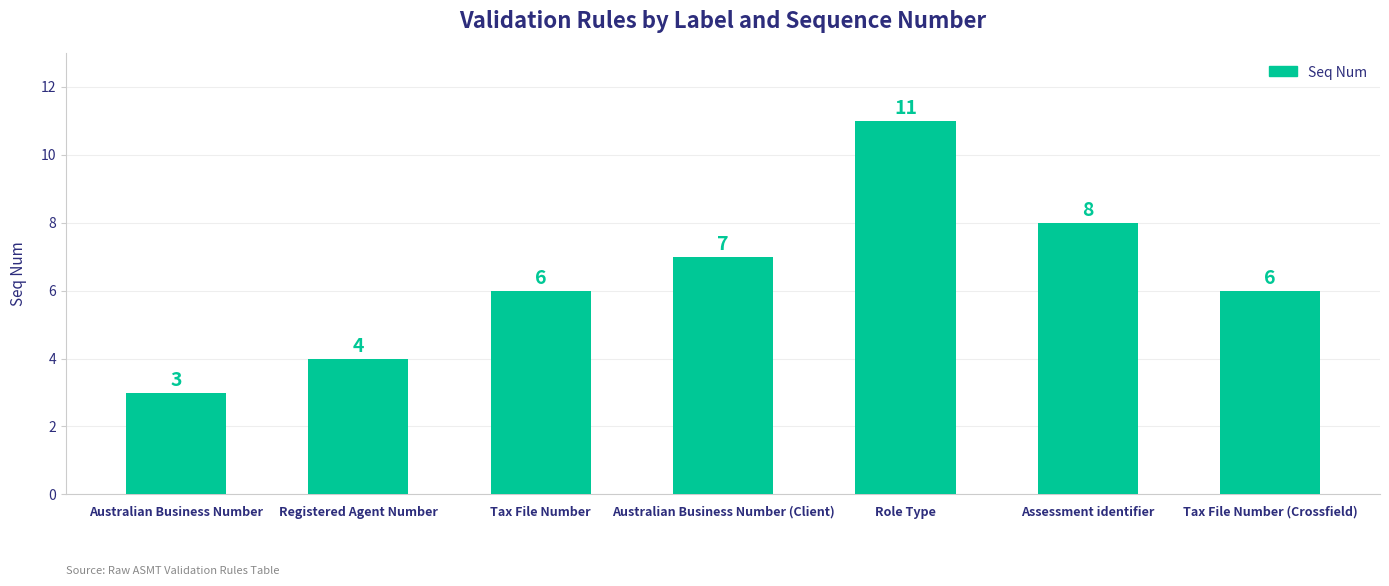

Which category has the lowest value across all series?

Australian Business Number